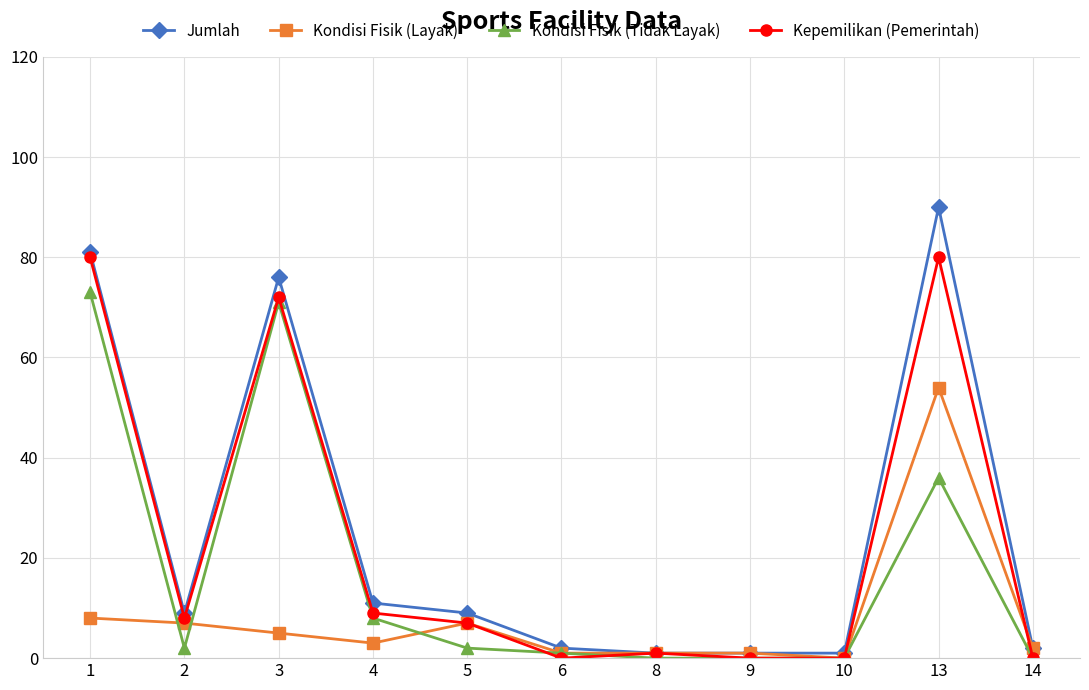

What is the value of the Kepemilikan (Pemerintah) point at the 1st from the left?

80